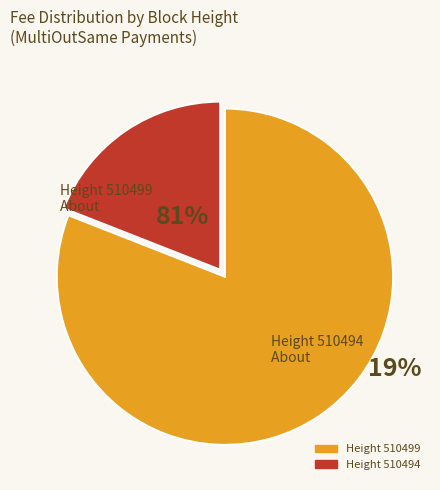

Is there any slice that represents more than half of the pie?

Yes